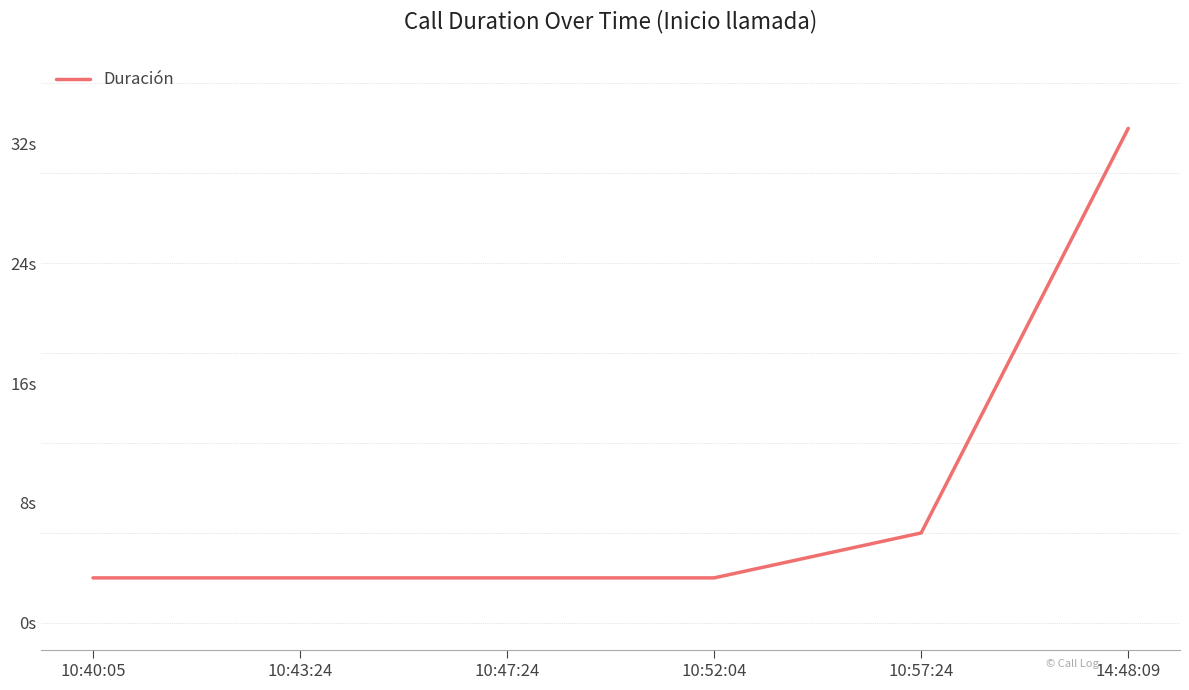

Does the chart have visible grid lines?

No